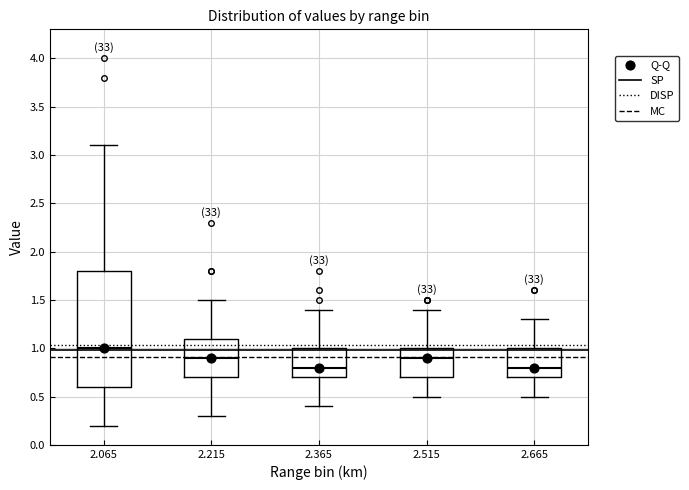

Reading left to right, read every box against the y-axis: the position of its median line, the range the box covers, and the ends of its whiskers. The values are not printed on the chart, so give them approximately, as read against the axis.

2.065: median 1.0, box 0.6 to 1.8, whiskers 0.2 to 3.1
2.215: median 0.9, box 0.7 to 1.1, whiskers 0.3 to 1.5
2.365: median 0.8, box 0.7 to 1.0, whiskers 0.4 to 1.4
2.515: median 0.9, box 0.7 to 1.0, whiskers 0.5 to 1.4
2.665: median 0.8, box 0.7 to 1.0, whiskers 0.5 to 1.3